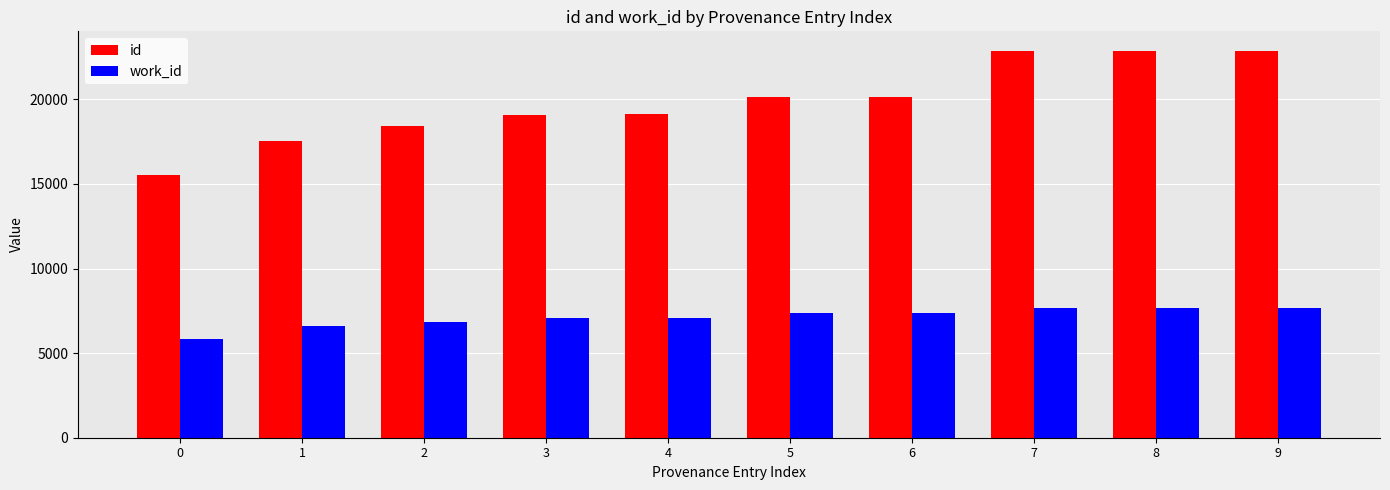

List the series in order of their peak value, lowest first.

work_id, id